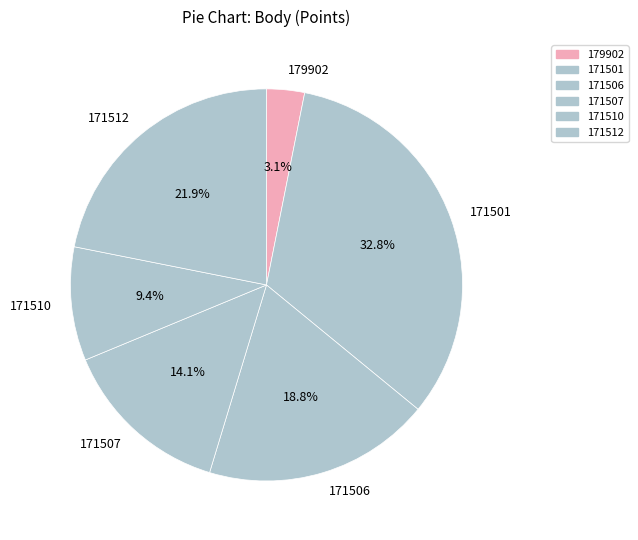

Count the number of slices in the pie.

6